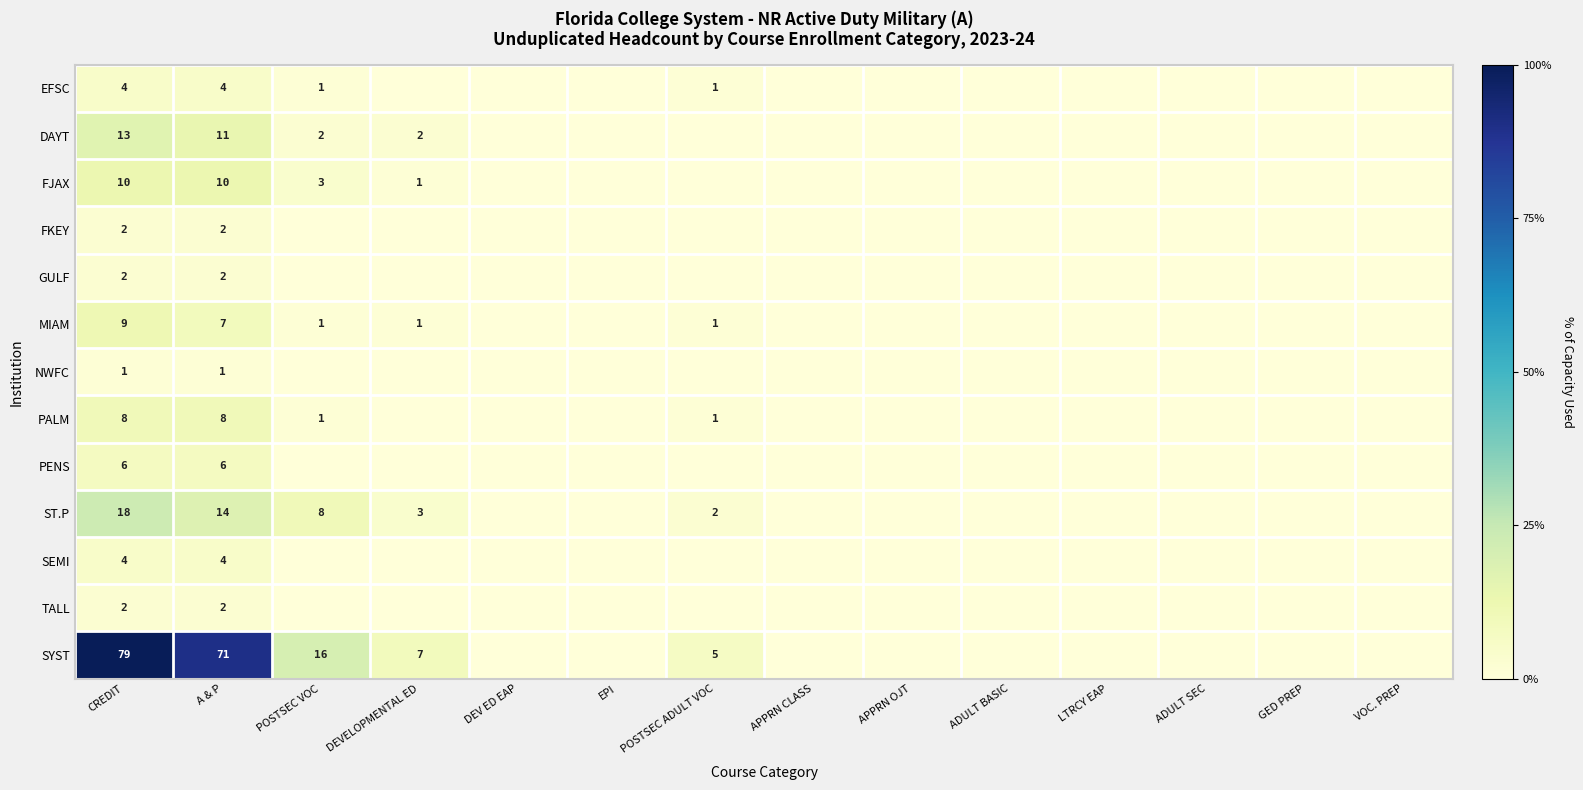

The PENS series shows 6 at CREDIT. True or false?

True